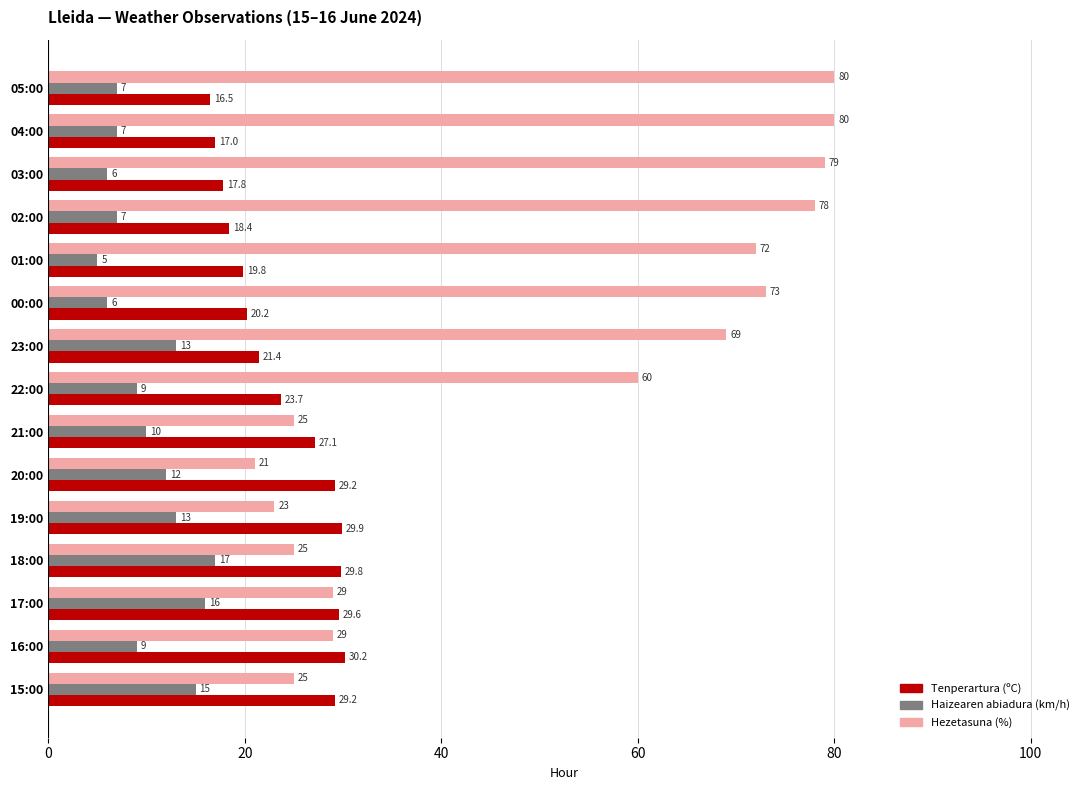

Is it true that Tenperartura (ºC) equals 17.0 at 04:00?

True